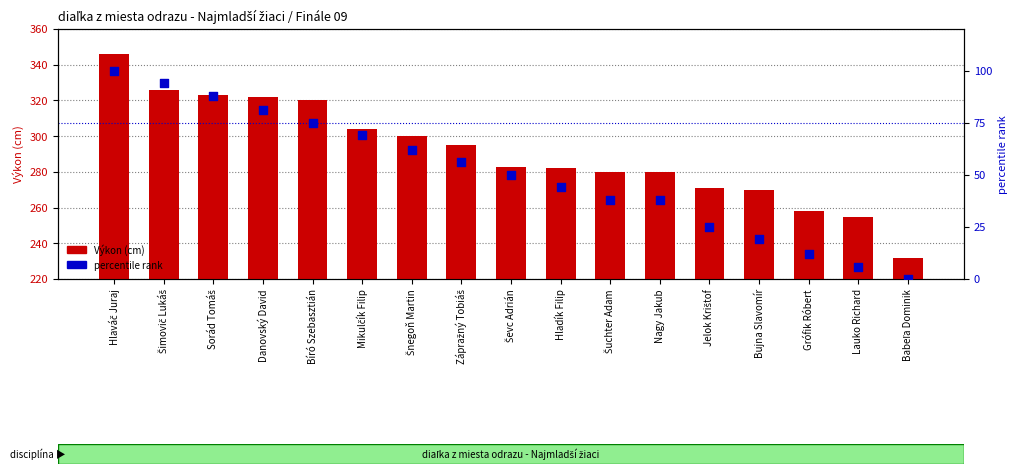

At how many categories does at least one series exceed 102?

17